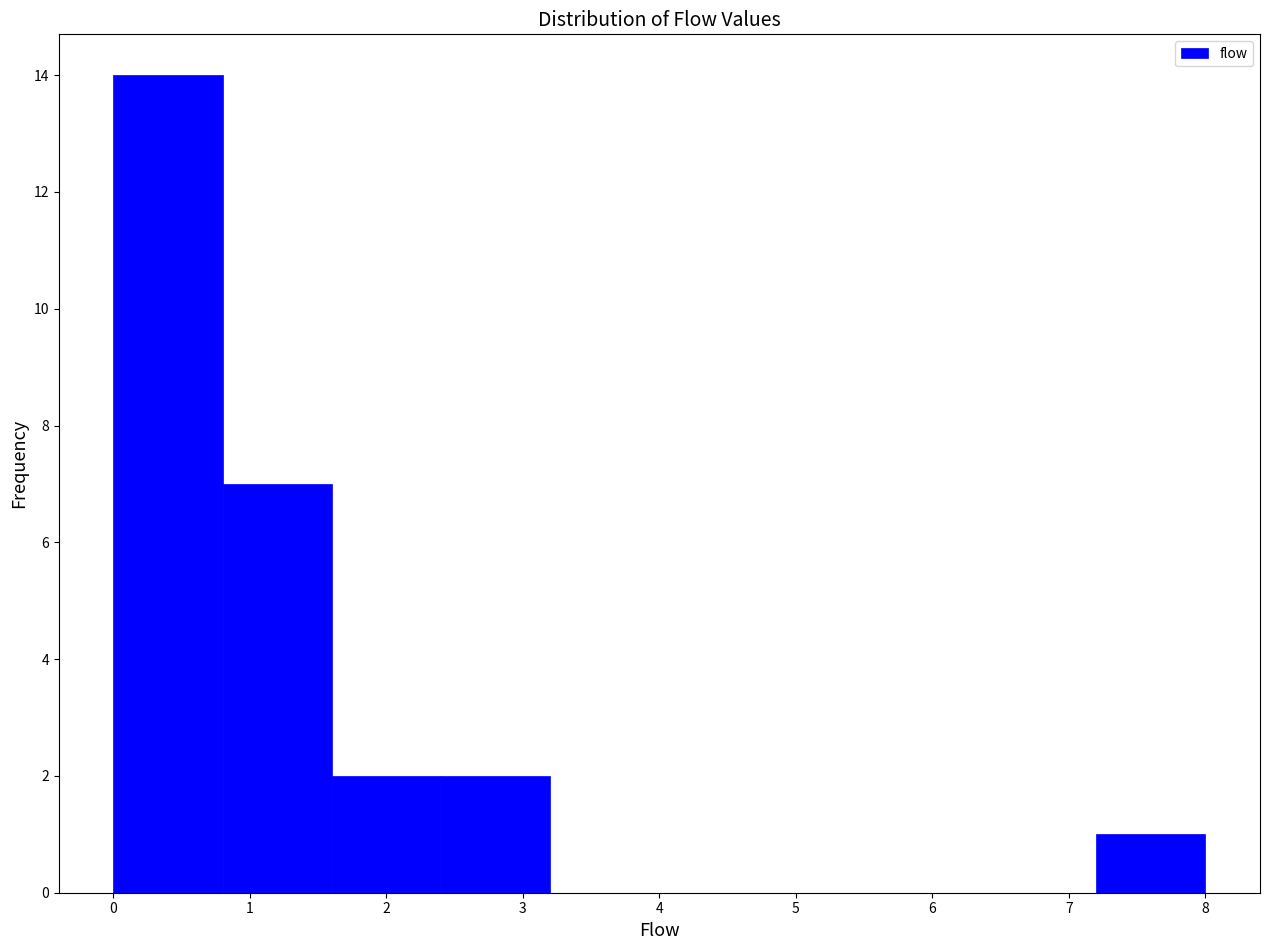

Reading left to right, transcribe this chart: for each bar, give the range it covers on the x-axis and its height. The values are not printed on the chart, so give them approximately, as read against the axis.

0.0 to 0.8: 14
0.8 to 1.6: 7
1.6 to 2.4: 2
2.4 to 3.2: 2
3.2 to 4.0: 0
4.0 to 4.8: 0
4.8 to 5.6: 0
5.6 to 6.4: 0
6.4 to 7.2: 0
7.2 to 8.0: 1